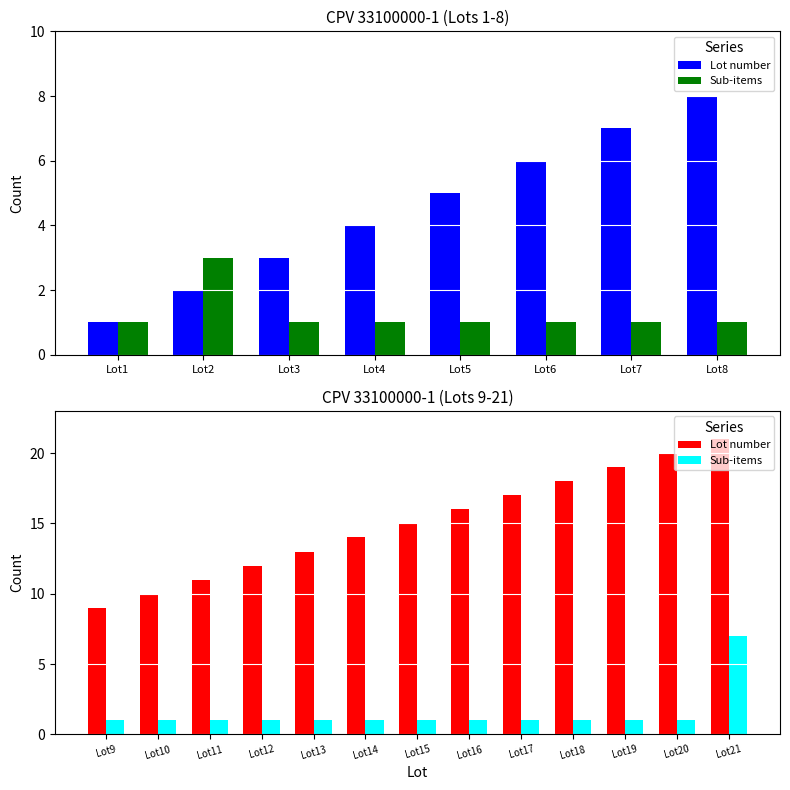

The value of Sub-items at Lot16 is 1. True or false?

False